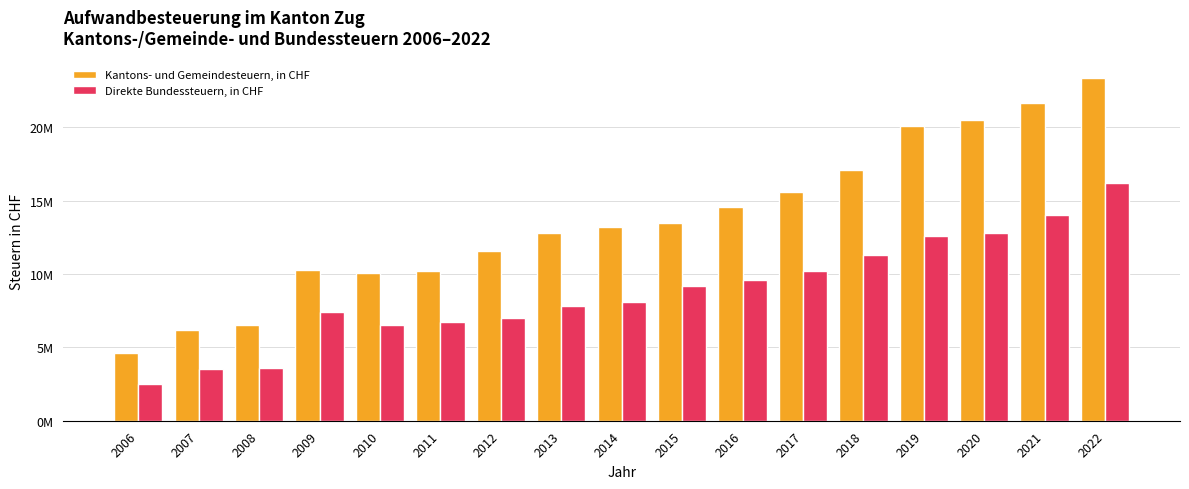

List the series in order of their peak value, highest first.

Kantons- und Gemeindesteuern, in CHF, Direkte Bundessteuern, in CHF